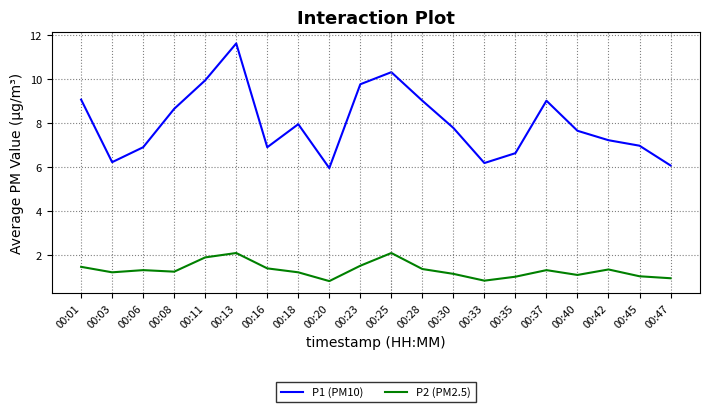

What is the difference between the second highest and second lowest values in the P2 (PM2.5) series?

1.3